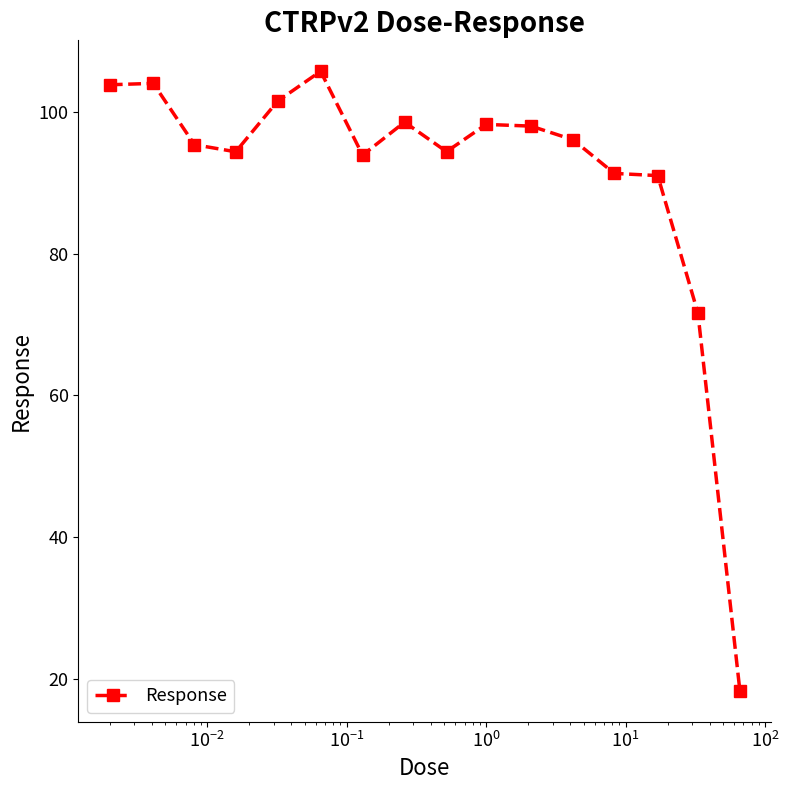

What is the sum of all values?

1456.0